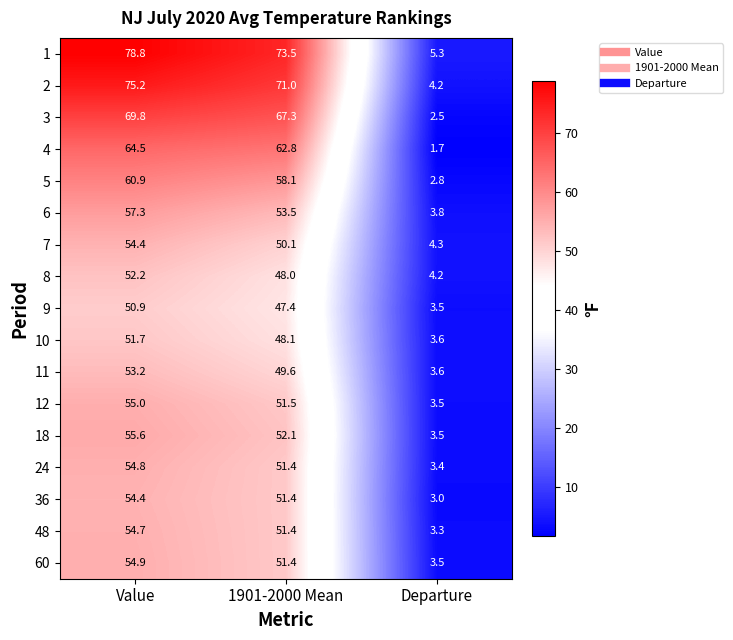

What is the total value across all series at Value?

998.3